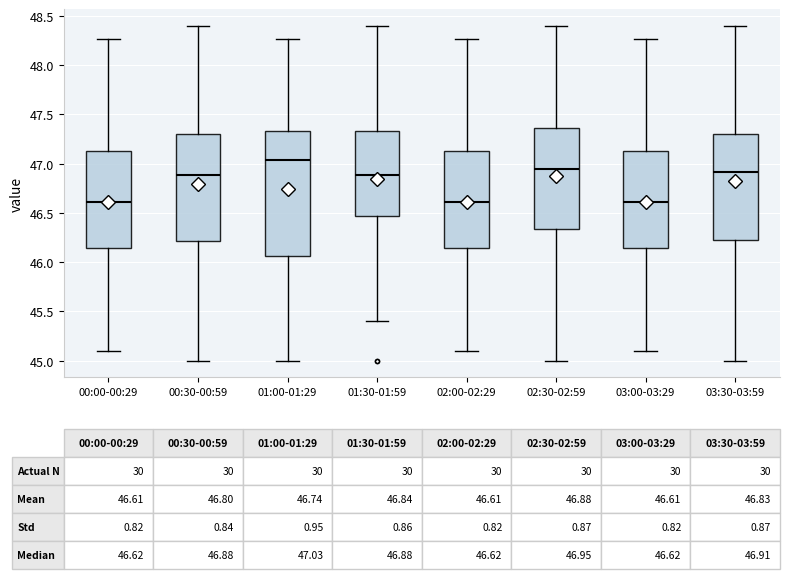

Comparing the boxes themselves (not the whiskers), which one is the tallest?

01:00-01:29